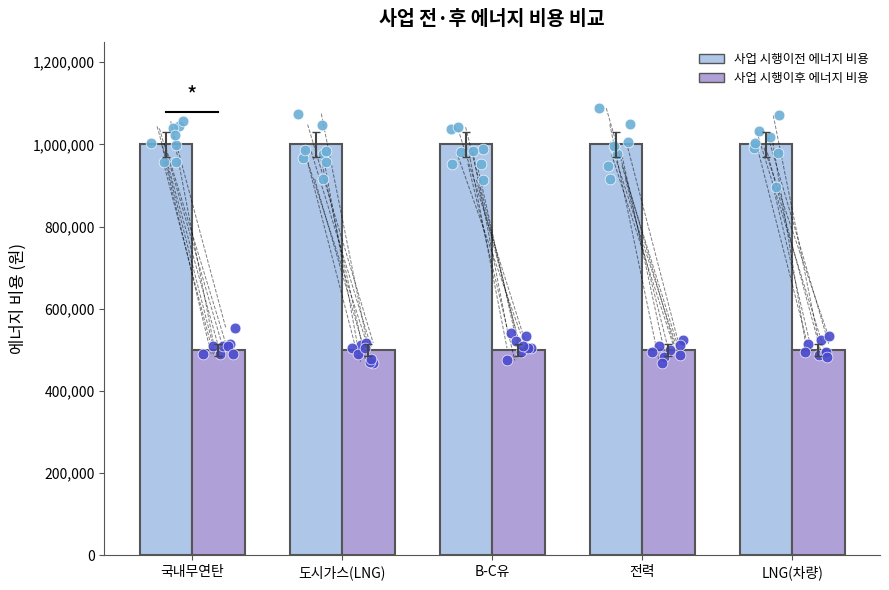

Which series contains the highest Y value?

사업 시행이전 에너지 비용